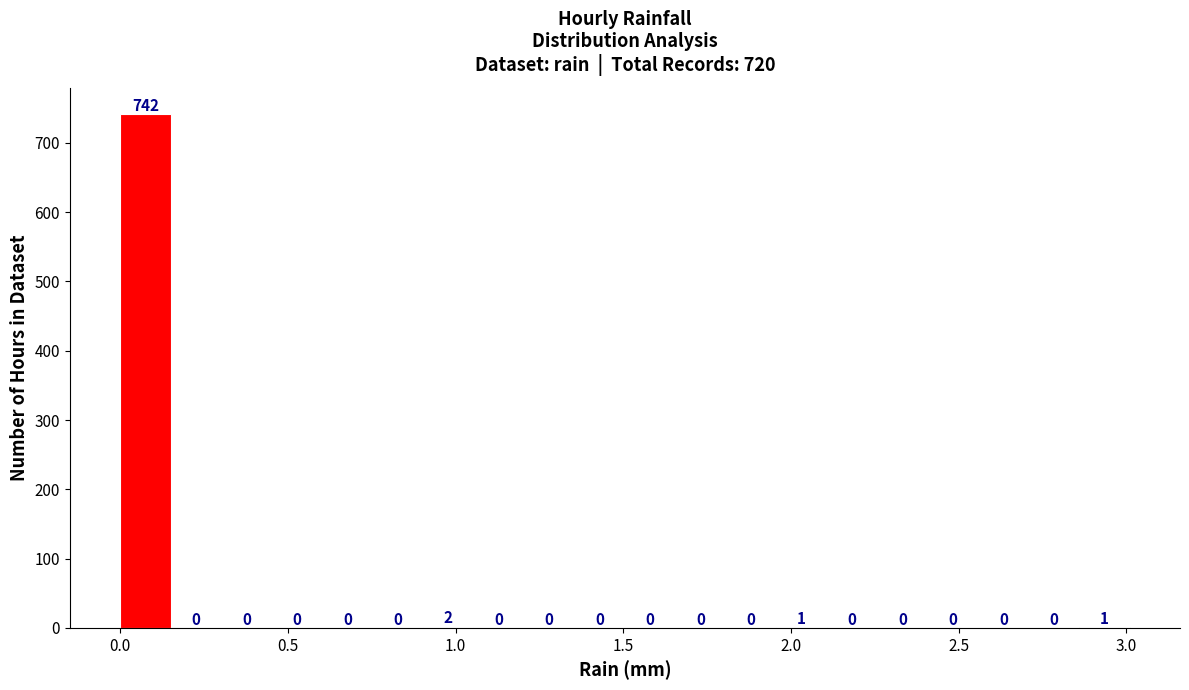

Around what value on the x-axis is the tallest bar? Give the approximate position of its centre, as read against the axis.

0.10